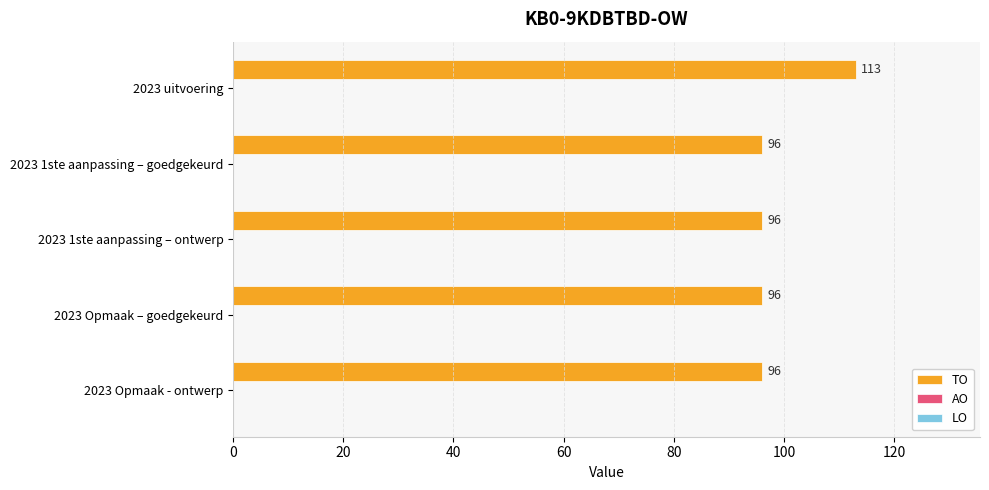

The value at 2023 uitvoering is 113. True or false?

True